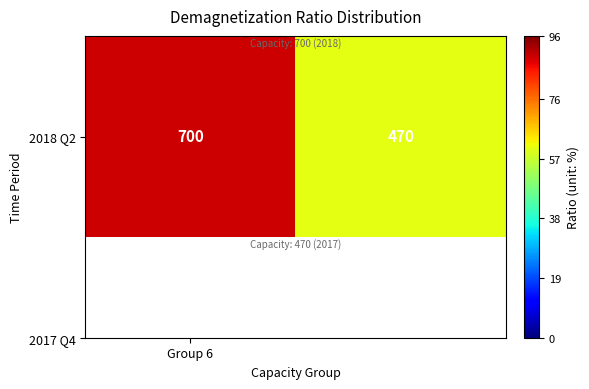

Reading left to right, list all the values displayed in this chart.

Group 6=700	1=470